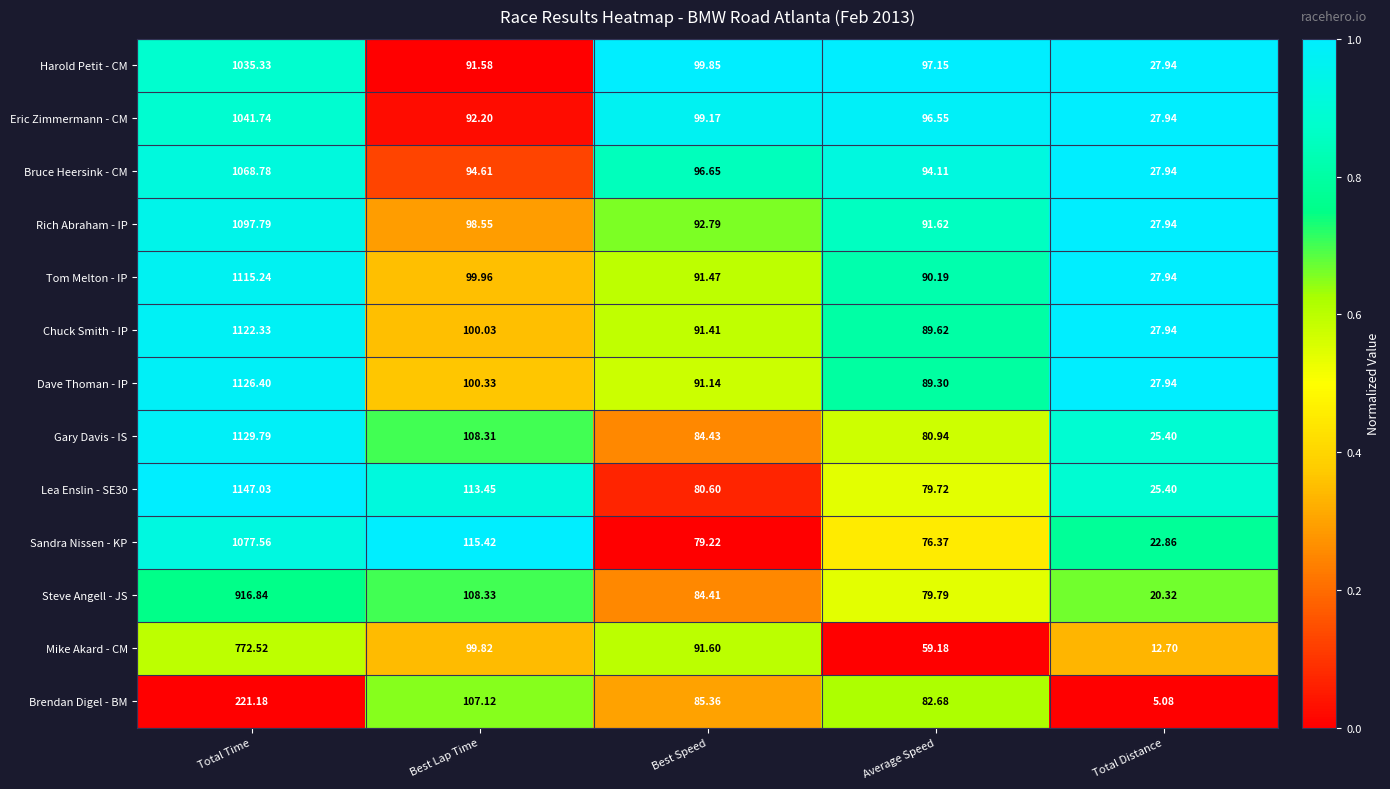

At which category is the sum across all series the highest?

Total Time